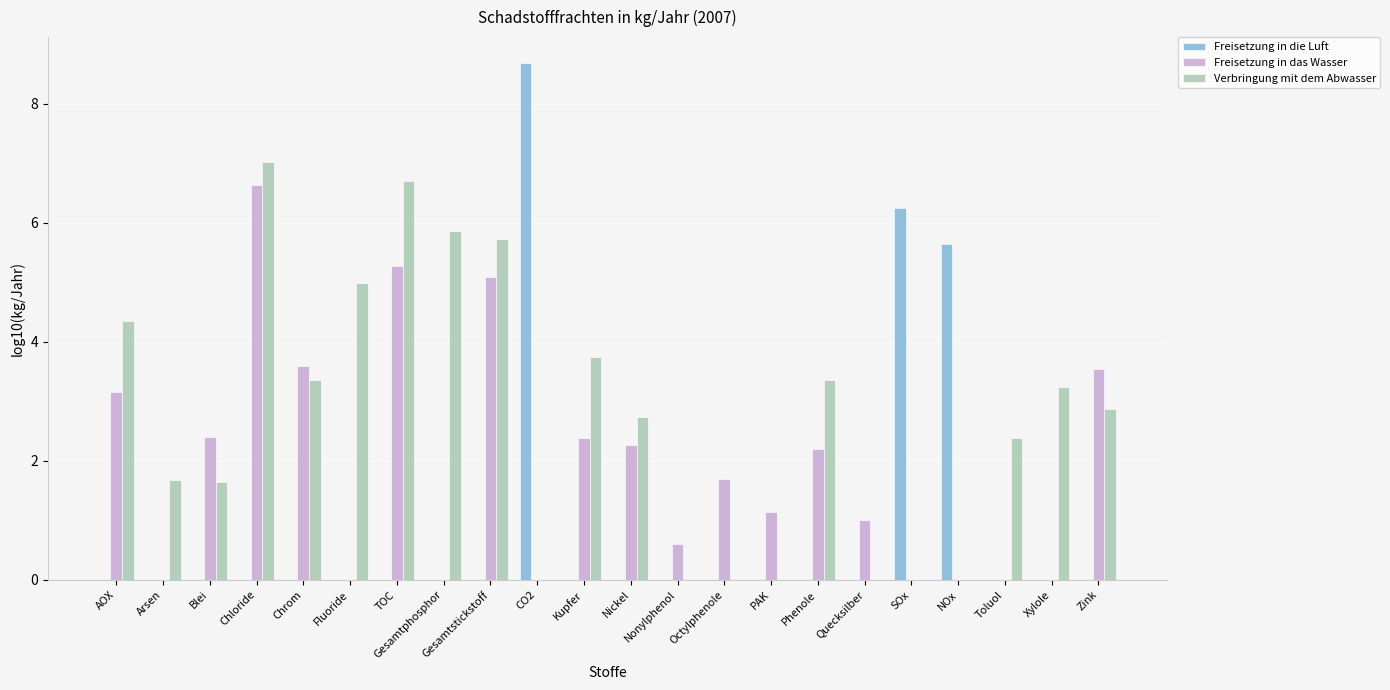

What is the average value of the Freisetzung in die Luft series?

0.9